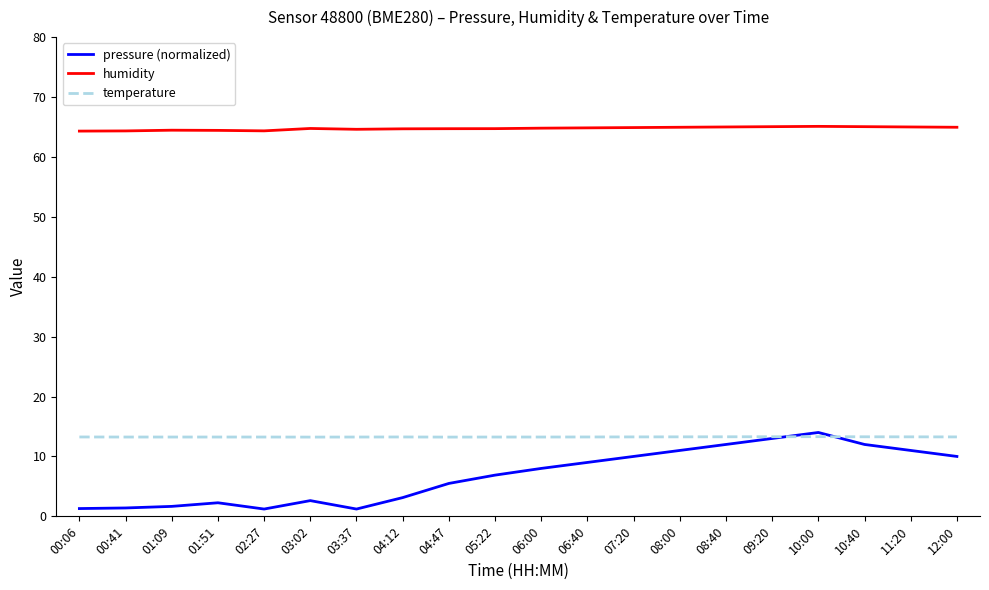

The value of pressure (normalized) at 04:47 is 9.0. True or false?

False